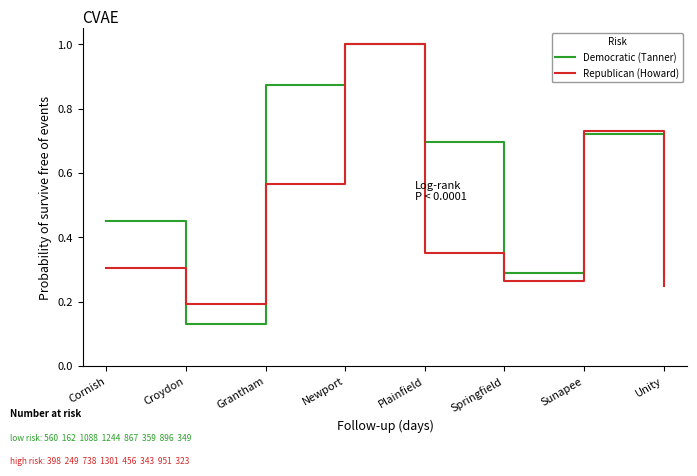

The value of Republican (Howard) at Springfield is 0.4. True or false?

False